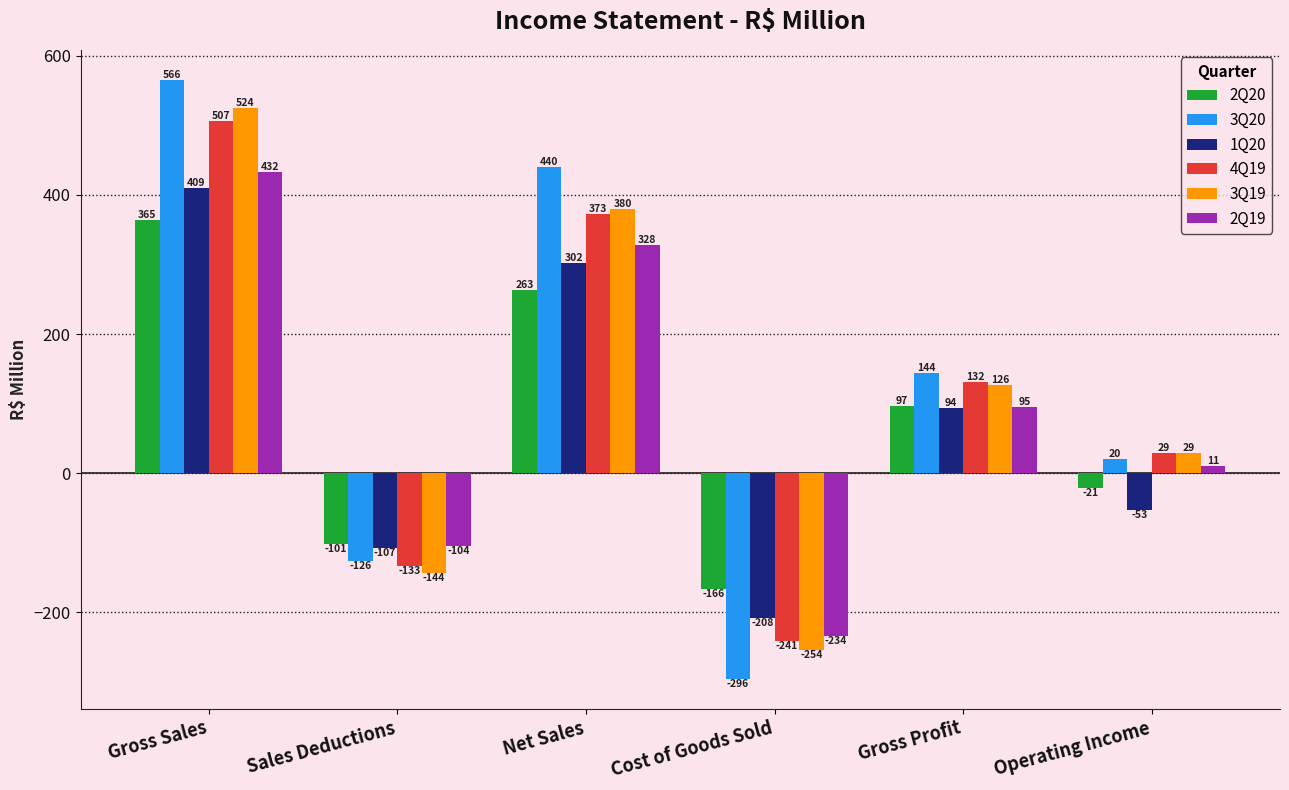

The value of 2Q20 at Gross Profit is 63.1. True or false?

False